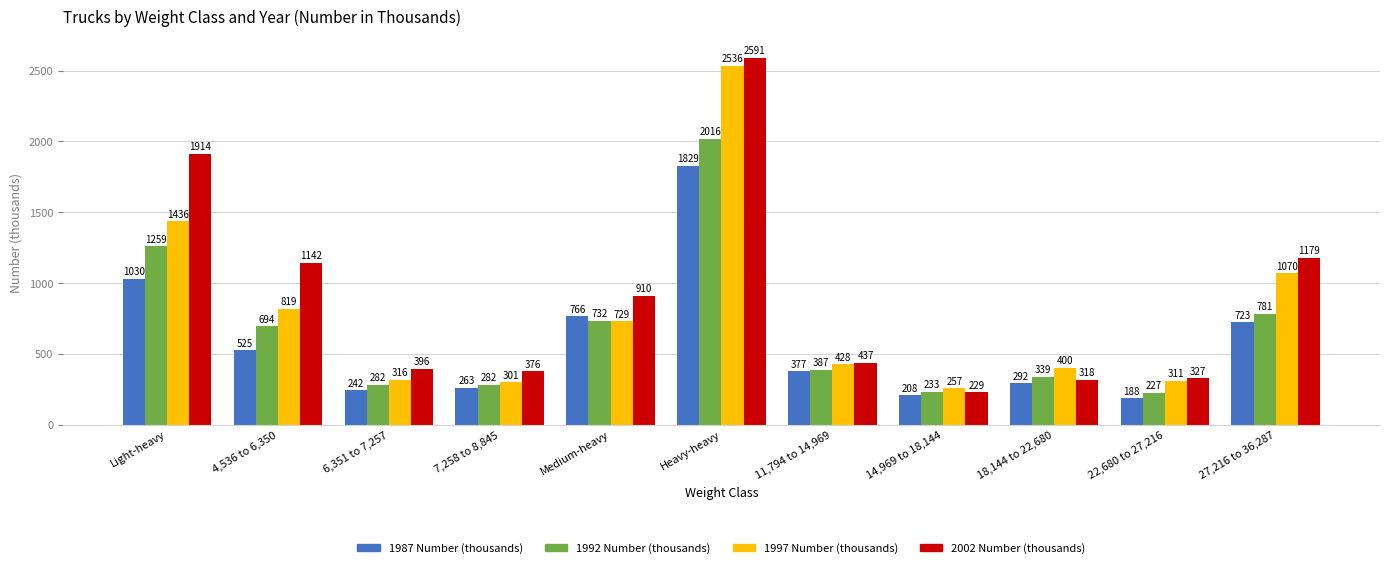

What is the spread (max minus min) of values at Medium-heavy?

181.0